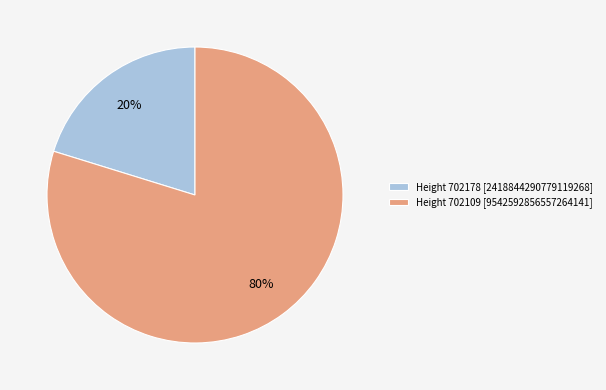

How many slices are in this pie chart?

2